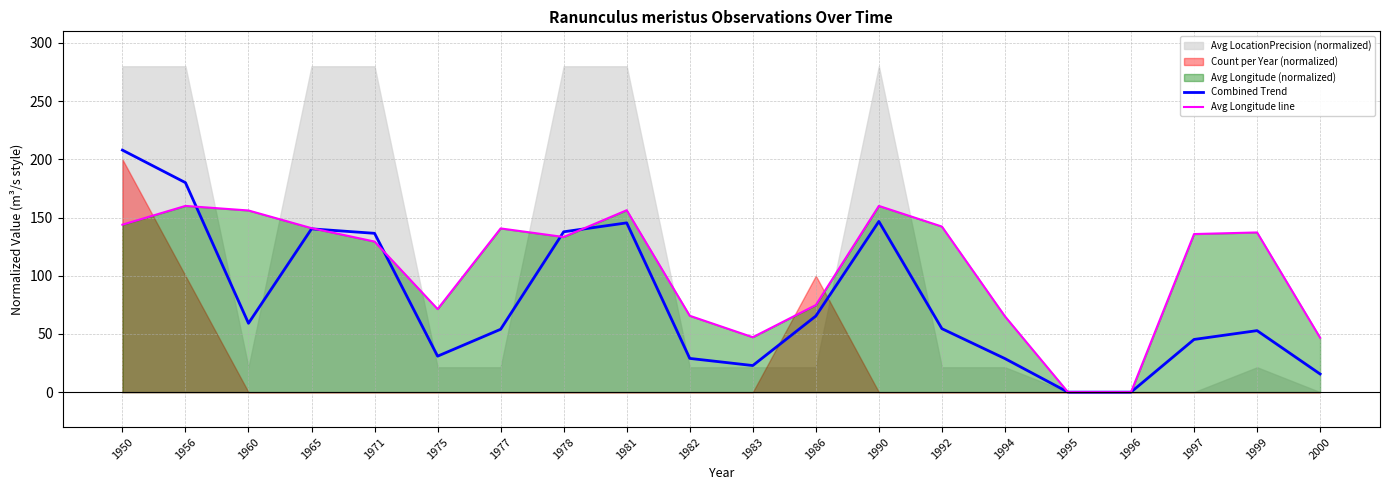

The Avg Longitude line series shows 137.2 at 1999. True or false?

True